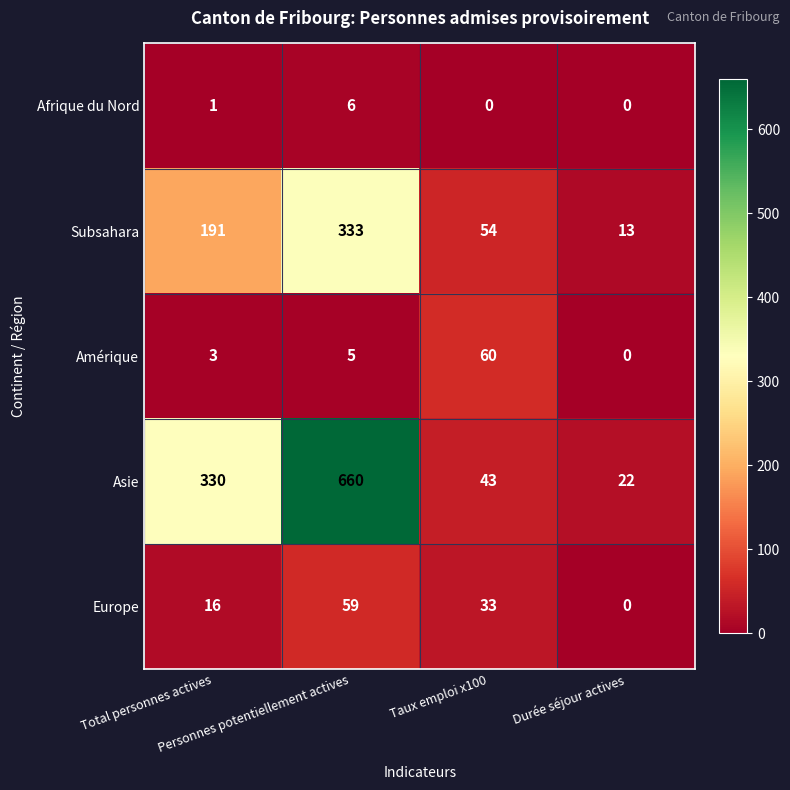

What is the total value across all series at Total personnes actives?

541